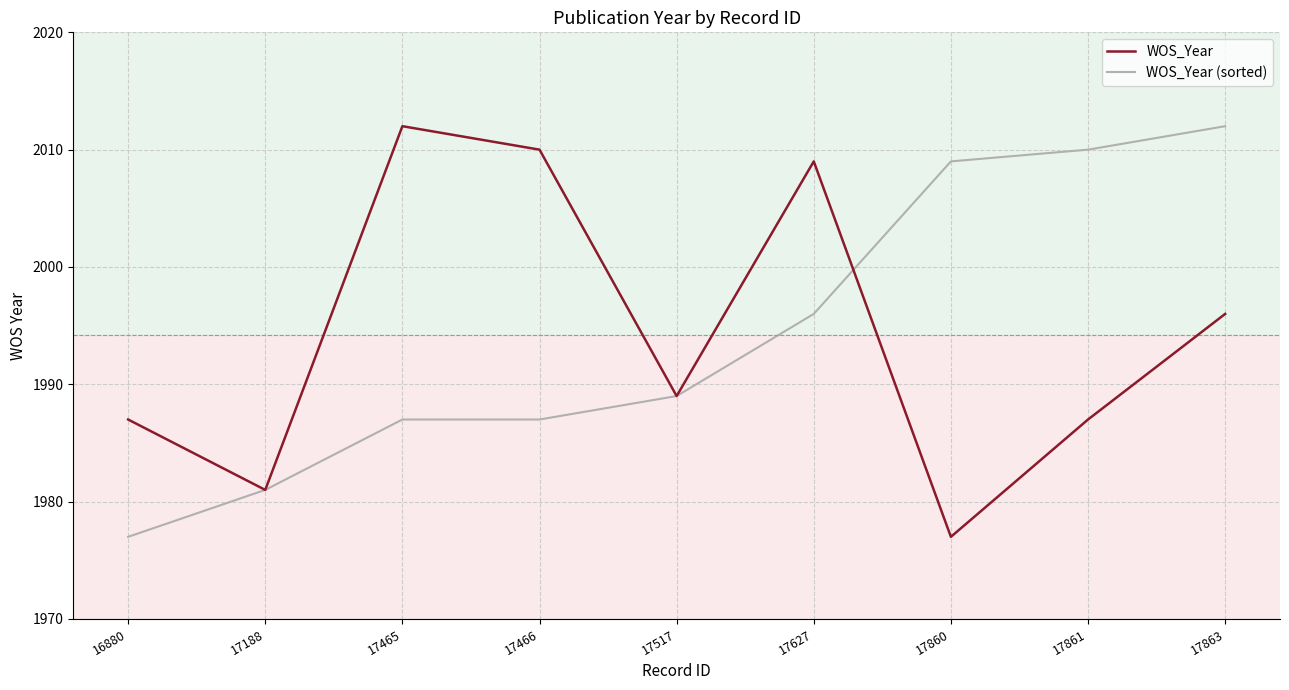

At 17466, list the series in order from largest to smallest.

WOS_Year, WOS_Year (sorted)